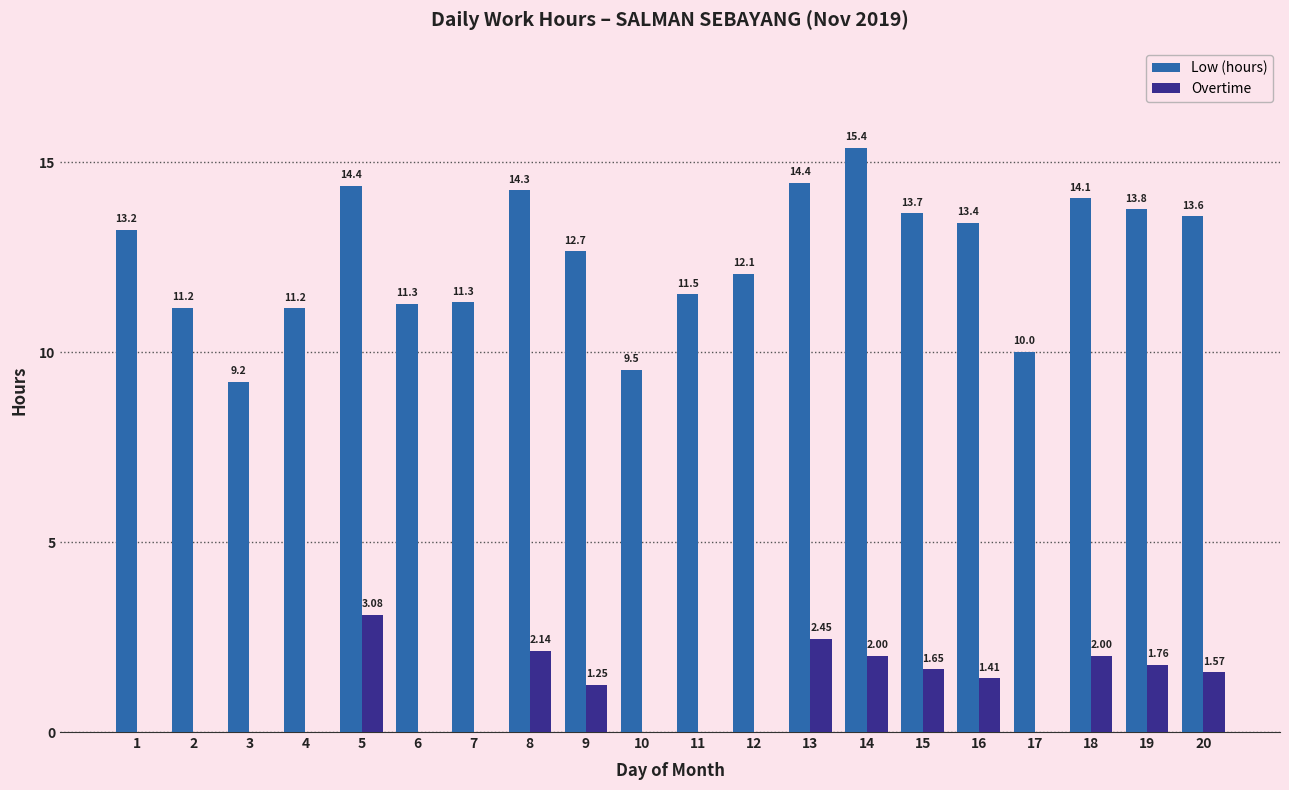

Where does the Low (hours) series first go above 13?

1